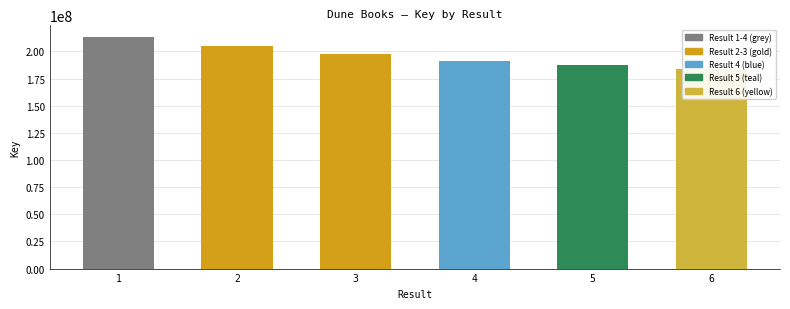

The value at 6 is 183977351. True or false?

True